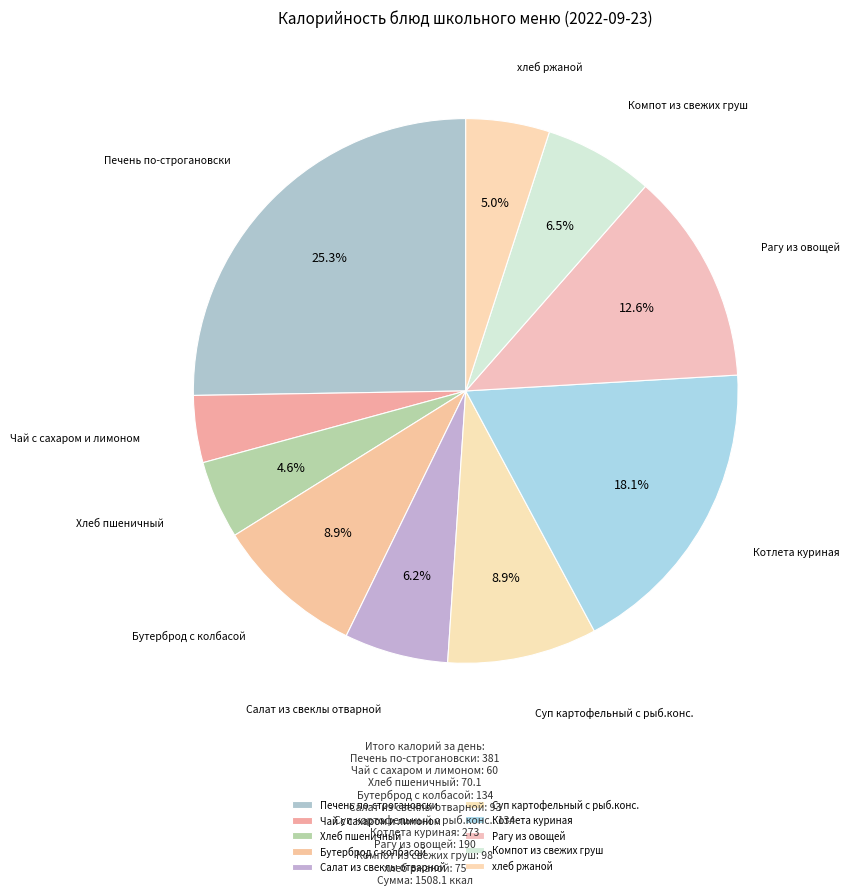

True or false: хлеб ржаной accounts for 5% of the total.

True